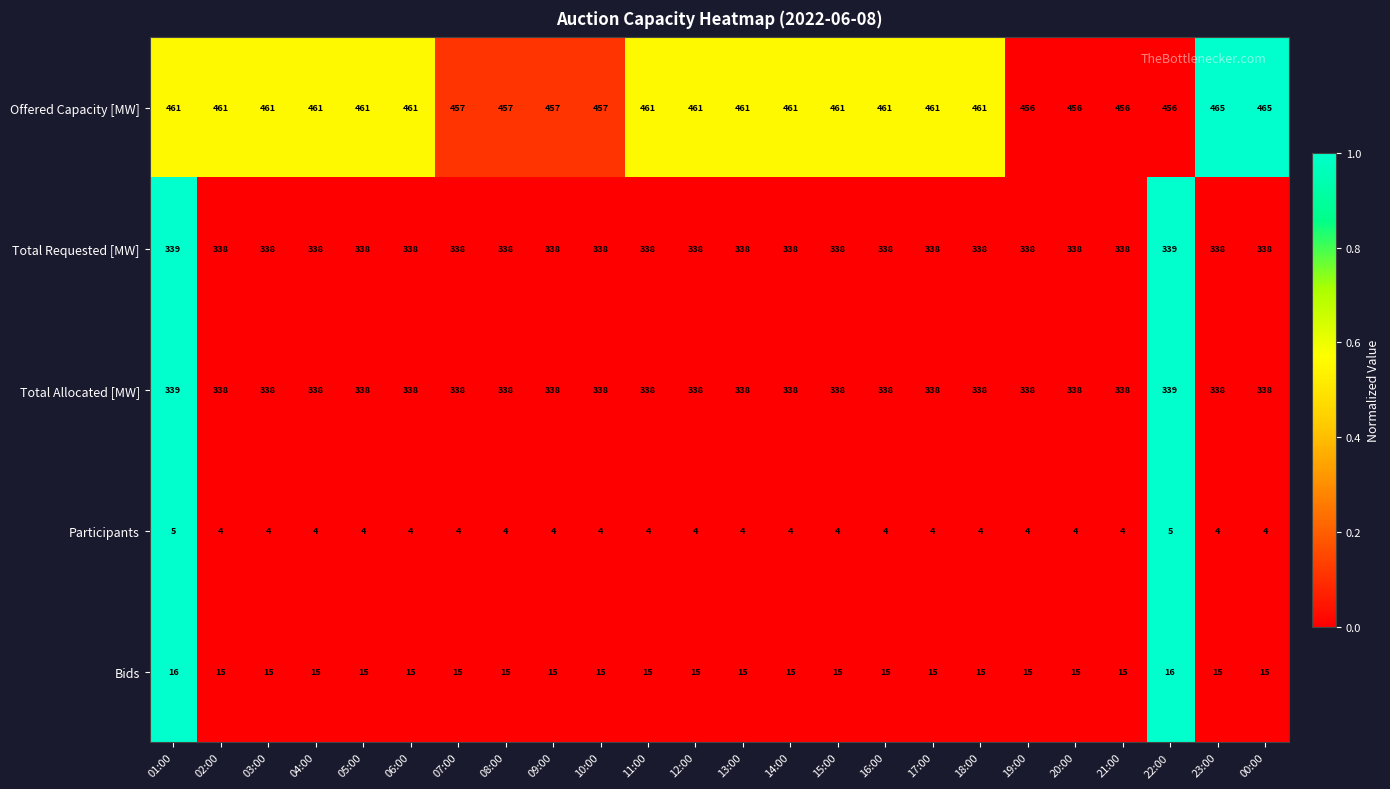

True or false: Total Allocated [MW] has a value of 582 at 15:00.

False